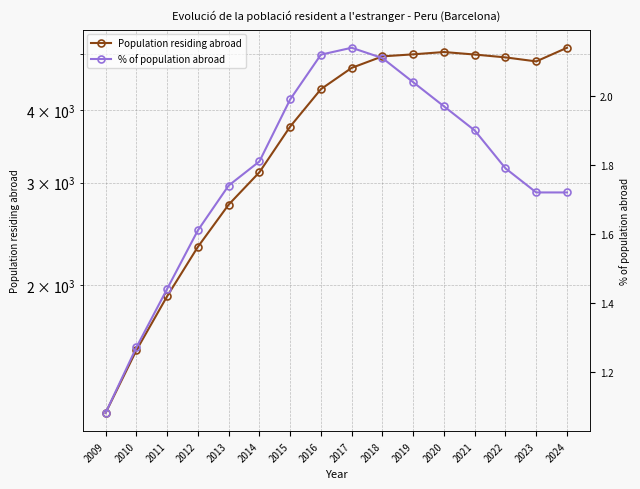

What is the difference between the maximum and second lowest values in the Population residing abroad series?

3581.0